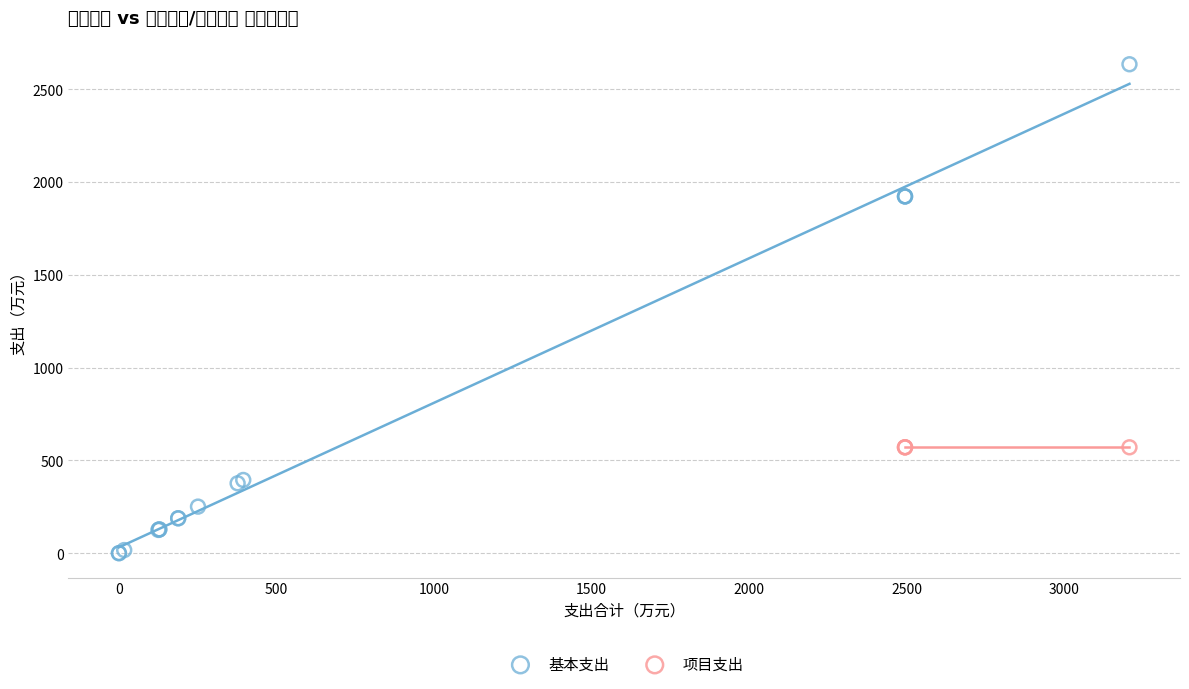

What are all the series names shown in the legend?

基本支出, 项目支出